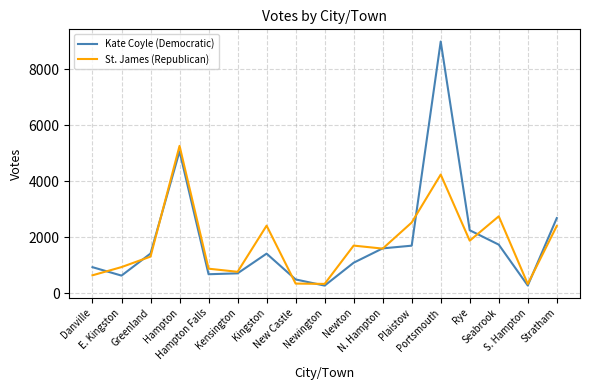

How many interior local peaks does the Kate Coyle (Democratic) series have?

3